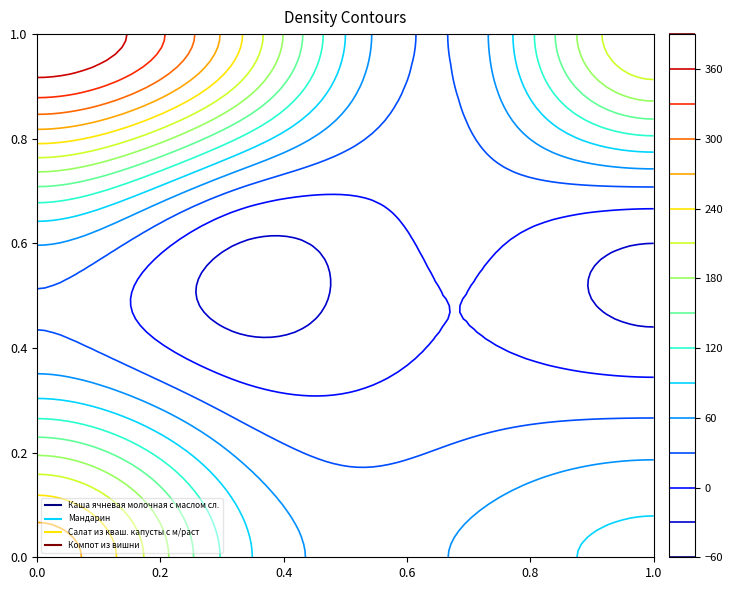

At which label does Салат из кваш. капусты с м/раст first exceed 213?

3